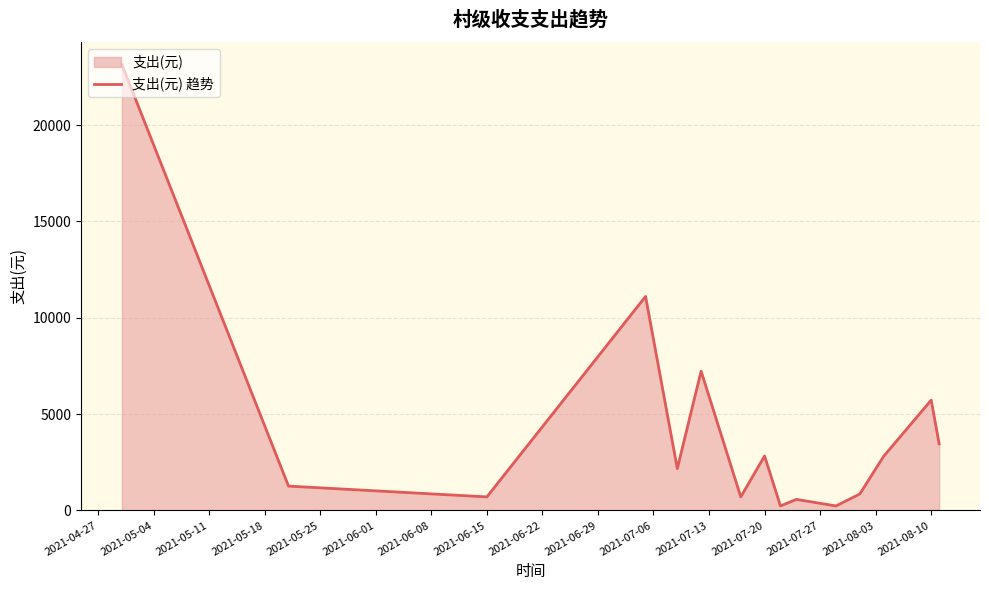

How many values are below 2170?

7